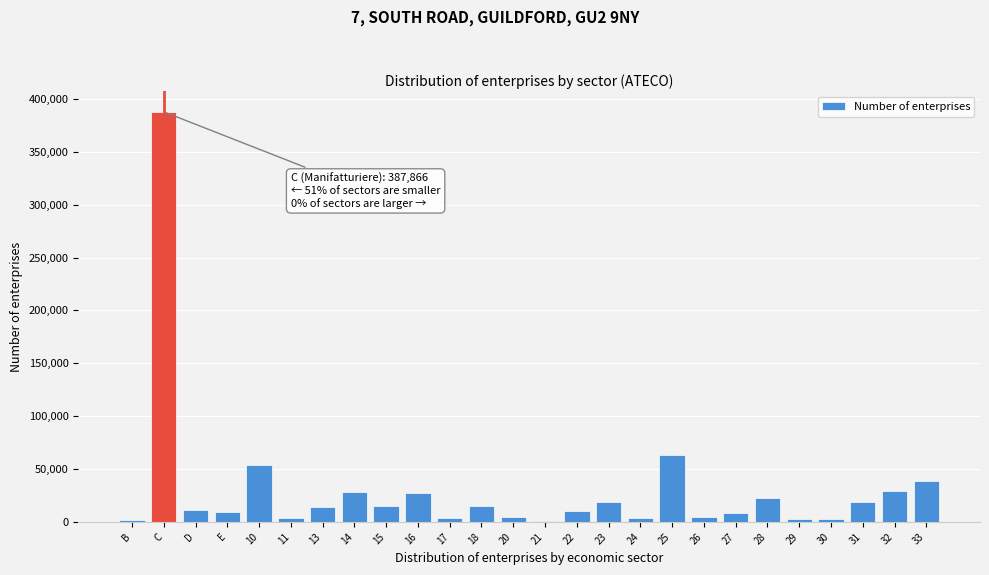

What is the greatest value displayed?

387866